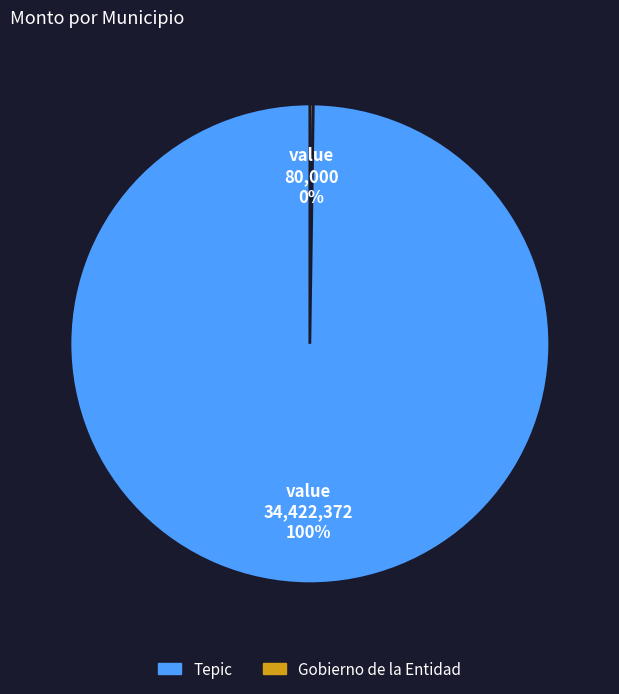

To the nearest percent, what is the average slice percentage?

50%